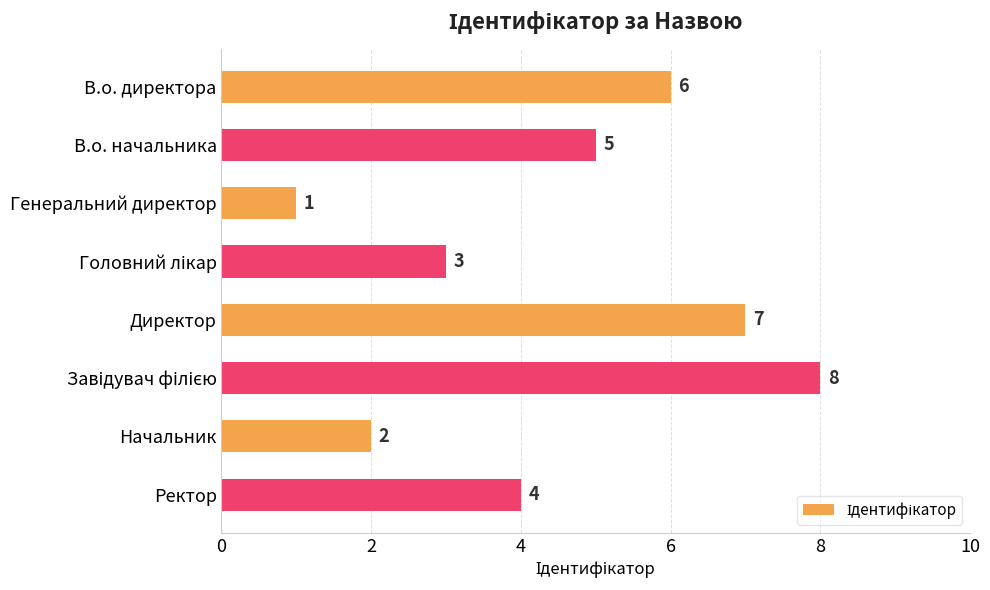

How many bars are there in total?

8